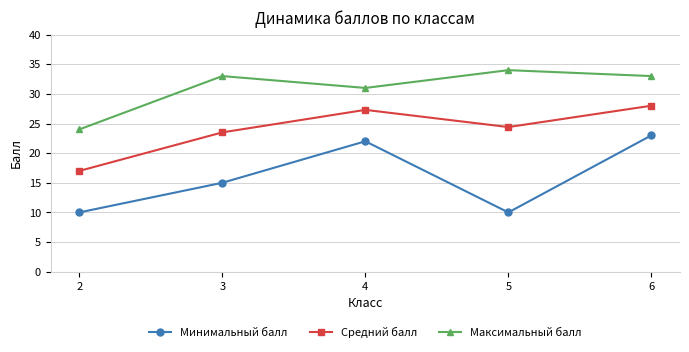

What is the spread (max minus min) of values at 3?

18.0